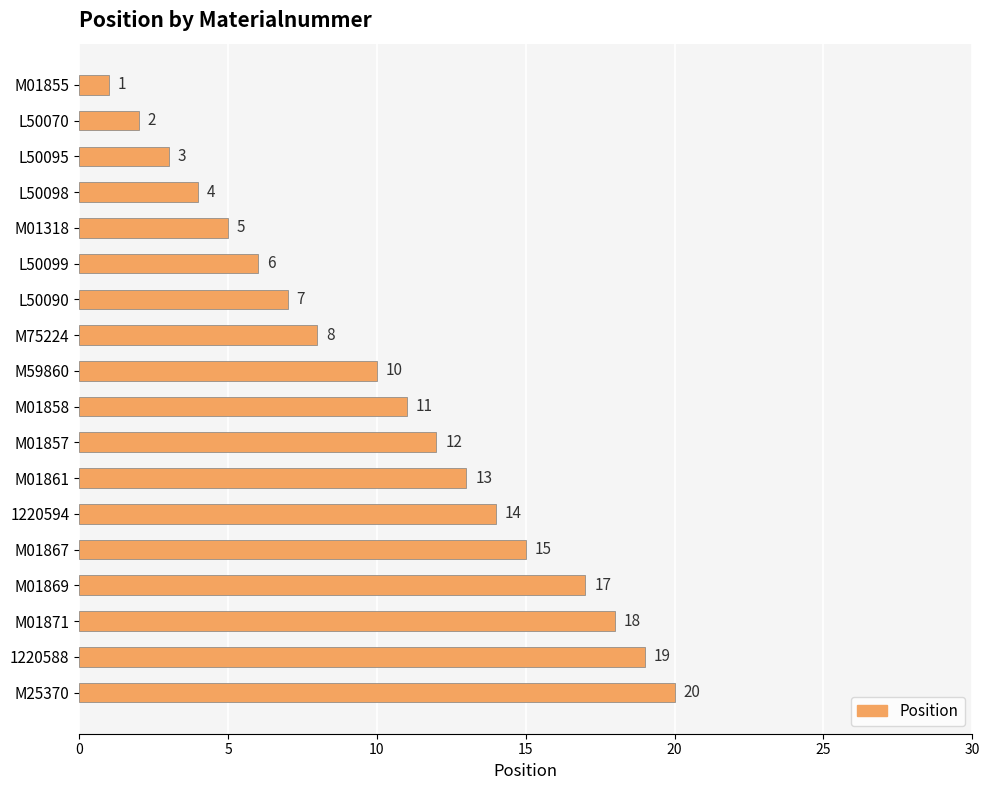

The value at 1220594 is 4. True or false?

False